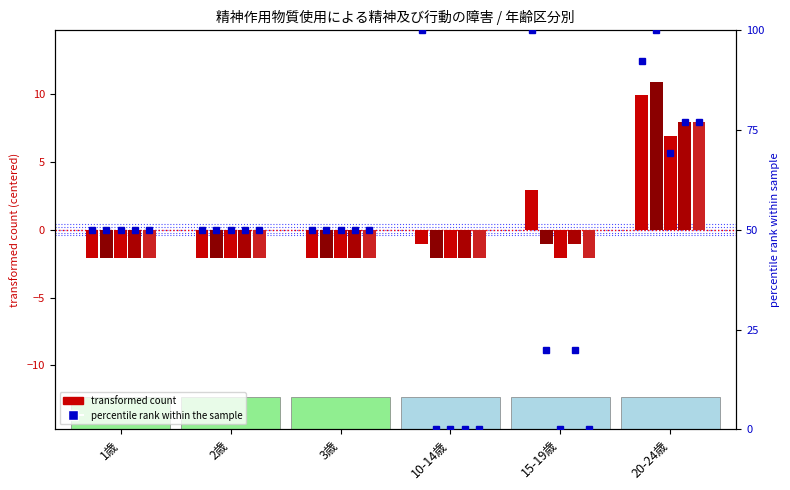

Which label corresponds to the smallest value in the chart?

1歳